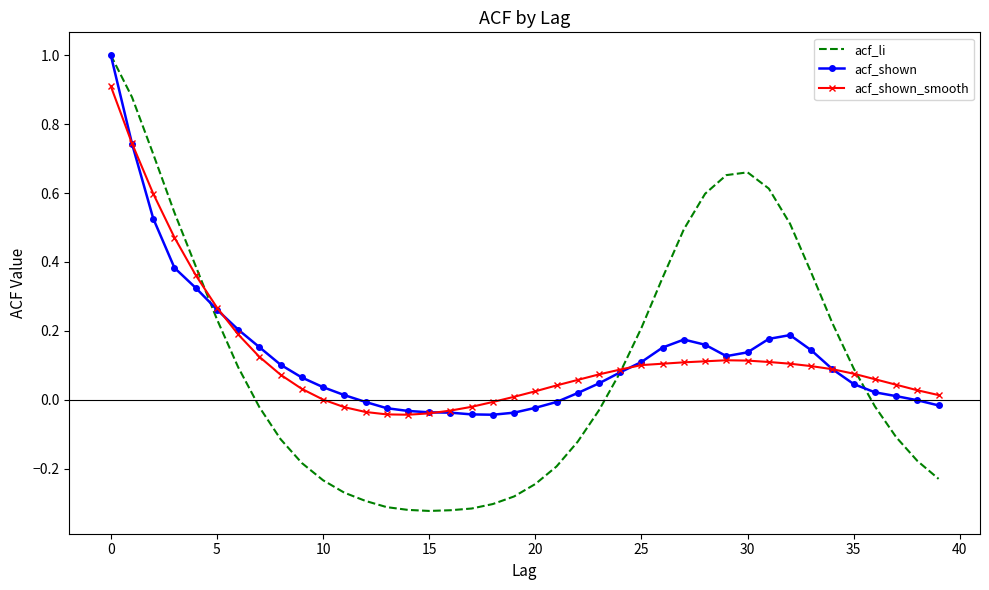

At how many categories does at least one series exceed 0?

33